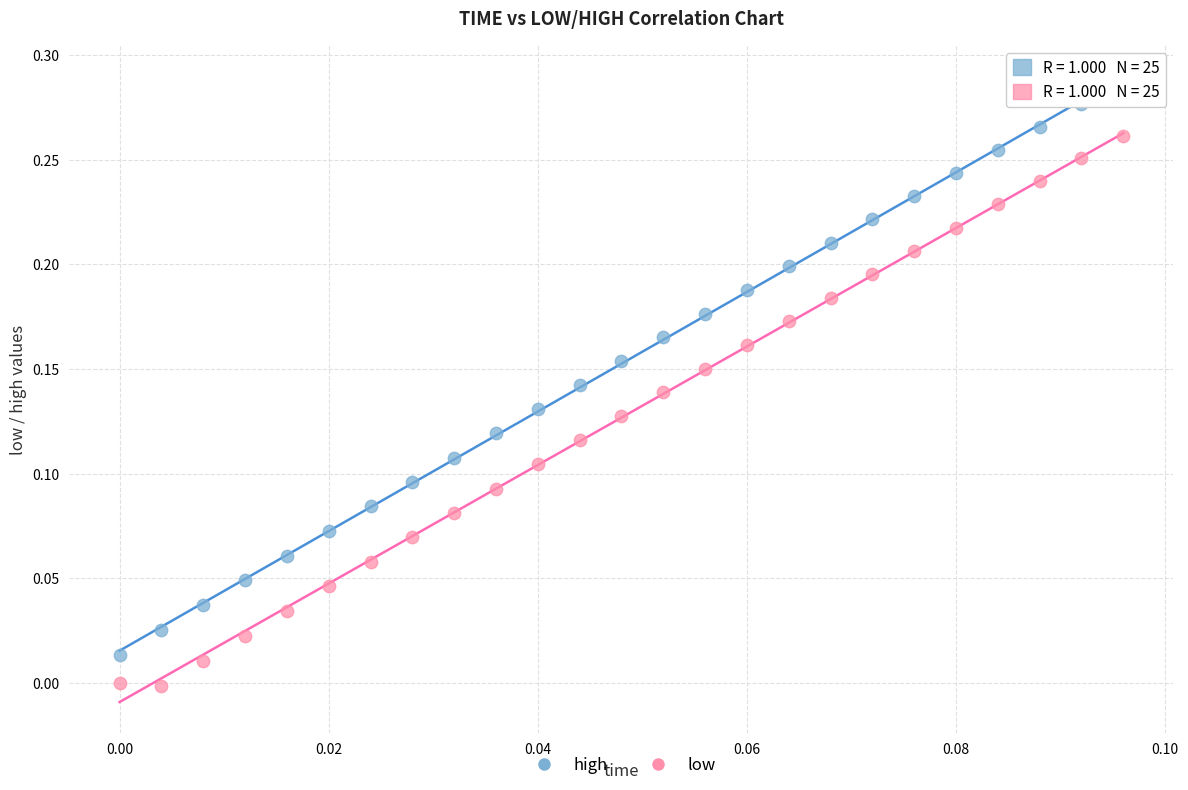

Which series contains the lowest Y value?

low